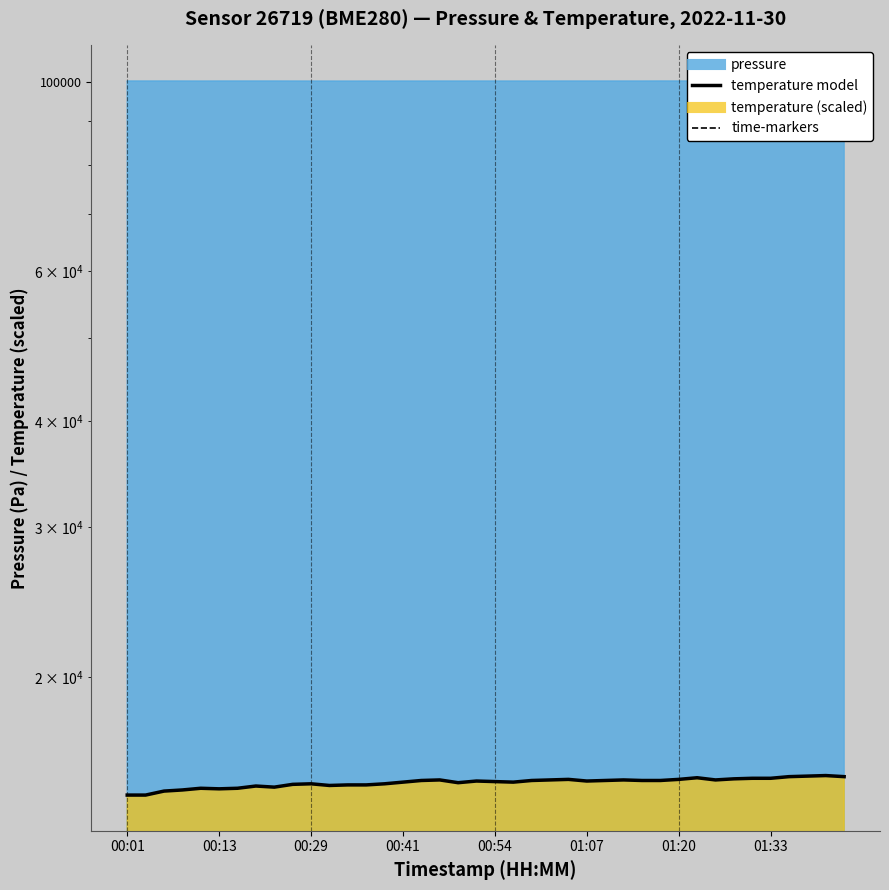

Reading left to right, transcribe all the data shown in this chart.

14537.9	14537.9	14695.4	14740.4	14807.9	14785.4	14807.9	14897.9	14852.9	14965.4	14987.9	14920.4	14942.9	14942.9	14987.9	15055.5	15123.0	15145.5	15033.0	15100.5	15078.0	15055.5	15123.0	15145.5	15168.0	15100.5	15123.0	15145.5	15123.0	15123.0	15168.0	15235.5	15145.5	15190.5	15213.0	15213.0	15280.5	15303.0	15325.5	15280.5